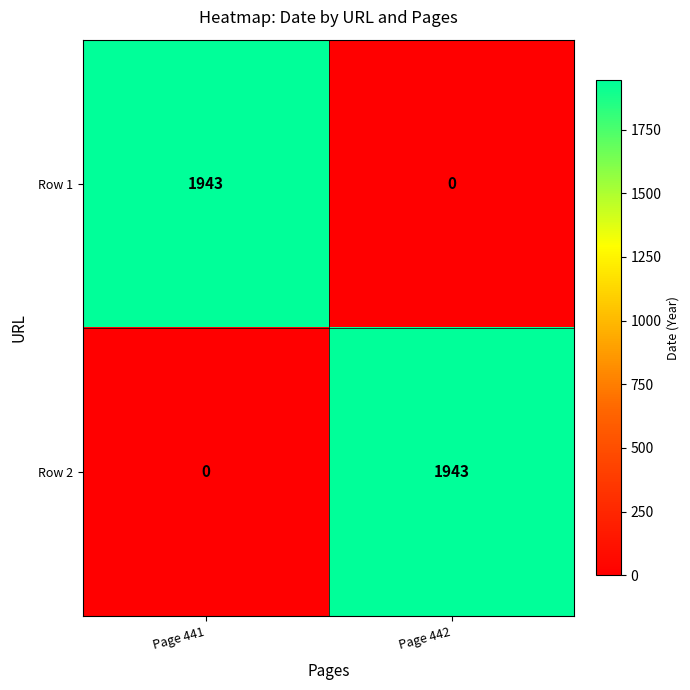

Reading right to left, list all the values displayed in this chart.

Row 1: 0	1943
Row 2: 1943	0